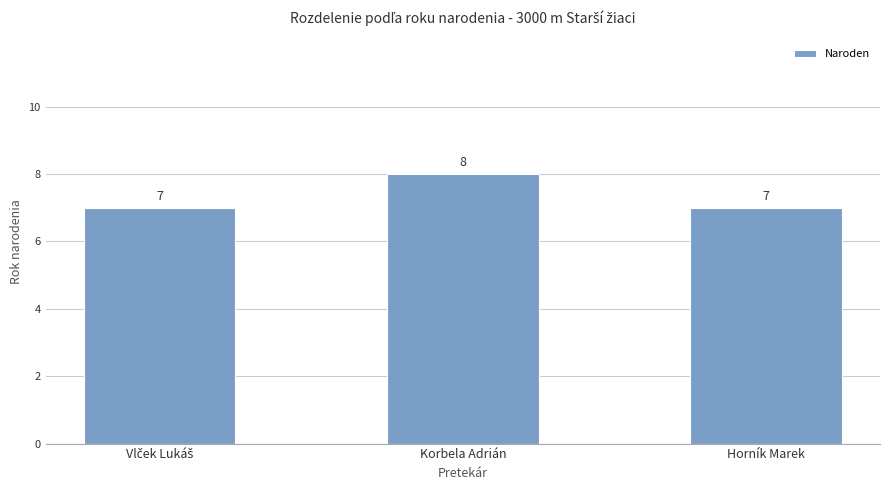

Between Korbela Adrián and Horník Marek, which is larger?

Korbela Adrián